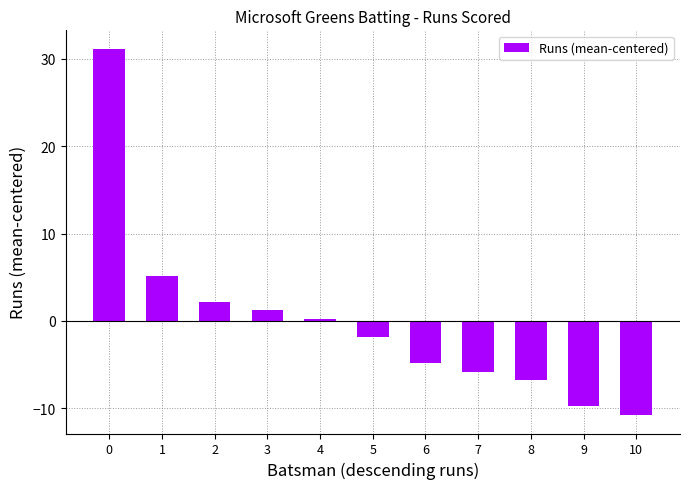

What is the difference between the values at 1 and 5?

7.0